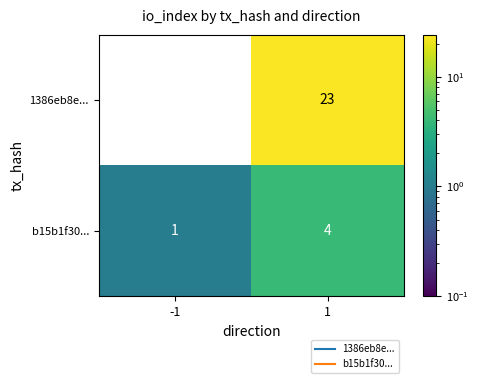

What is the smallest value displayed?

-1